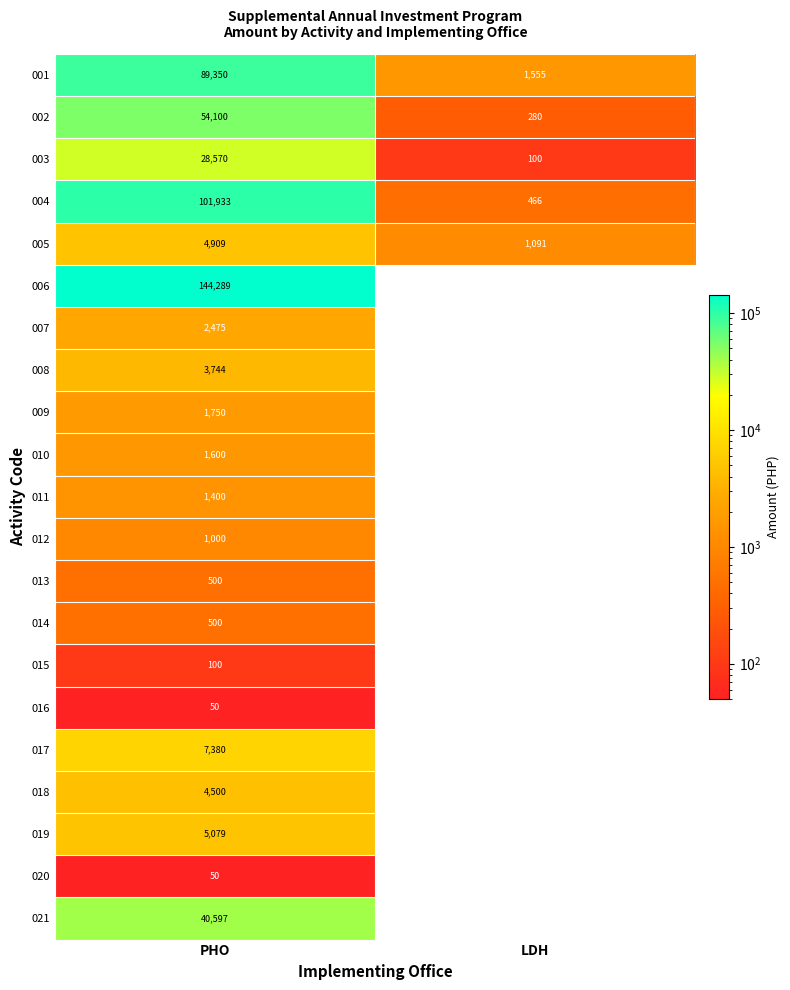

What is the maximum value shown in the chart?

144288.7